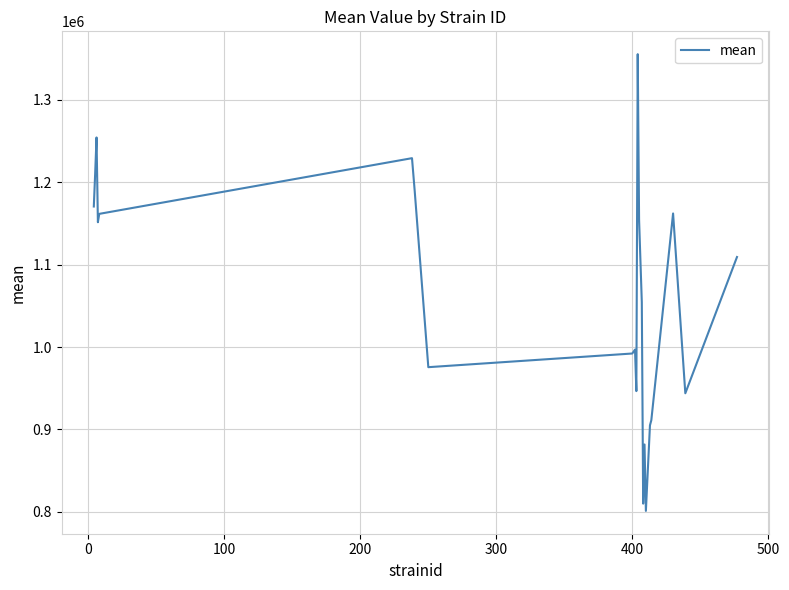

How many values exceed 1109196?

11